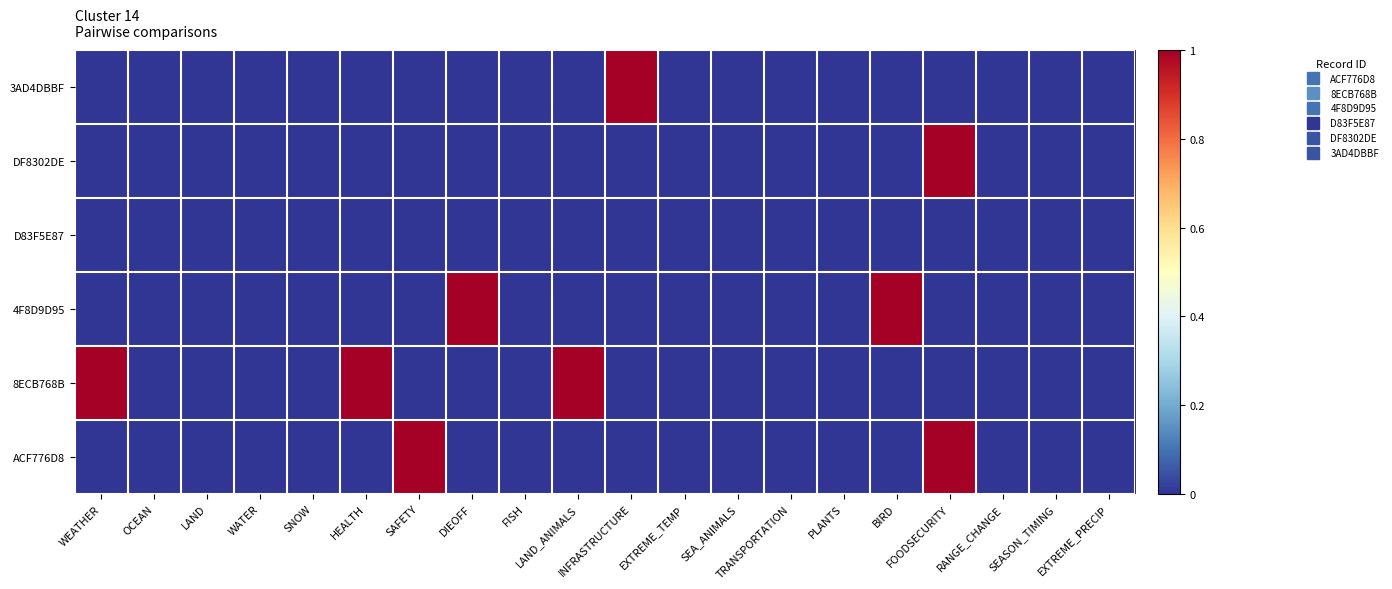

How many categories are shown in the chart?

20